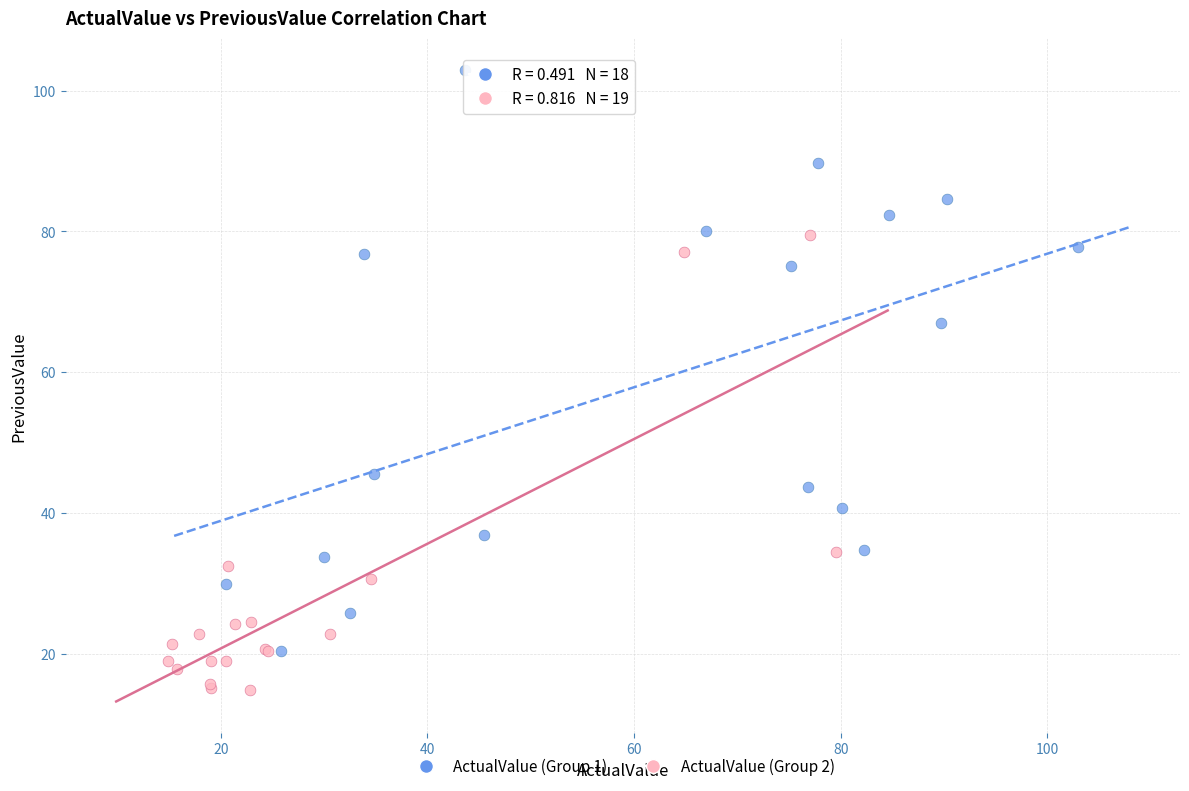

Which series contains the lowest Y value?

ActualValue (Group 2)